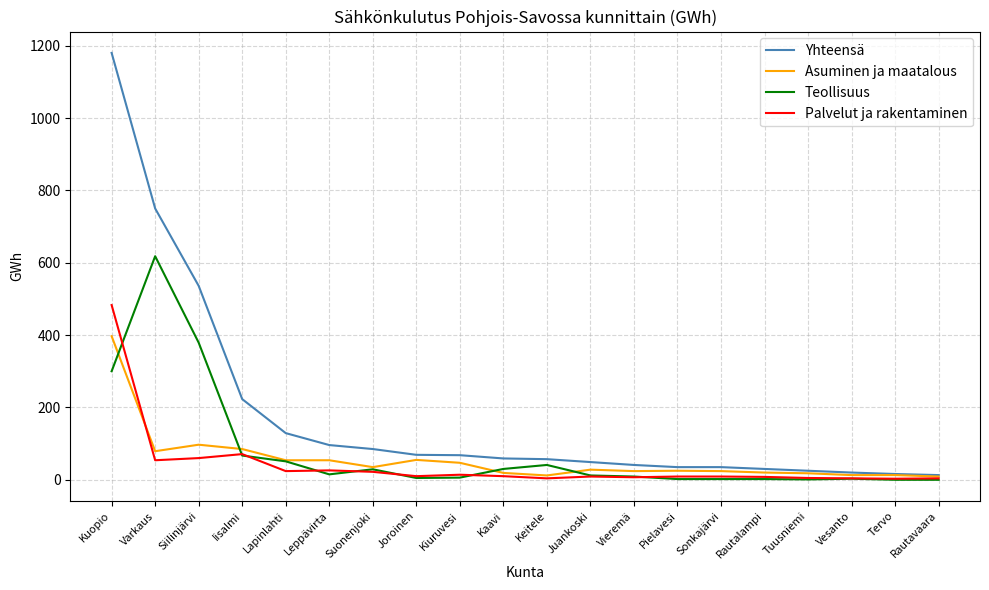

What are all the series names shown in the legend?

Yhteensä, Asuminen ja maatalous, Teollisuus, Palvelut ja rakentaminen